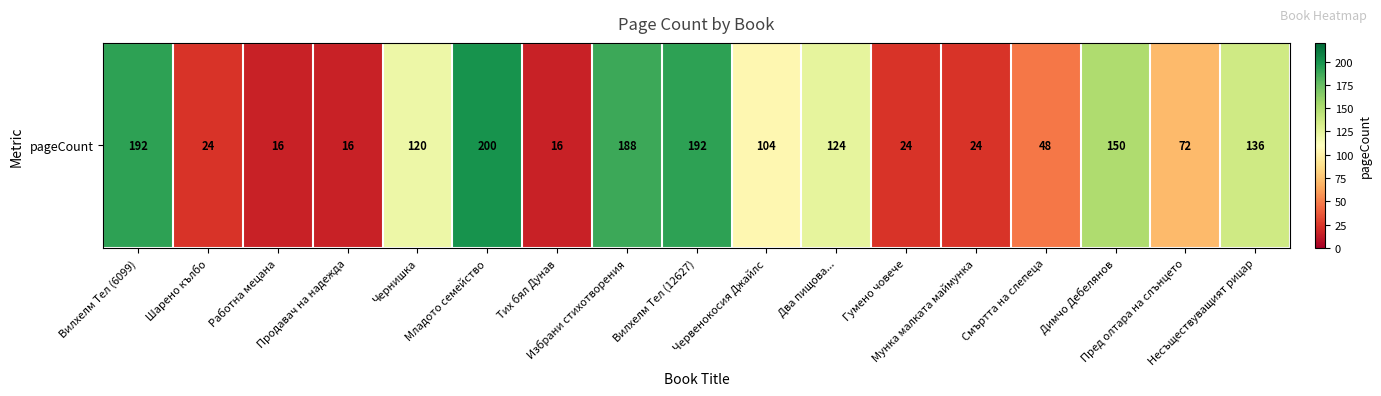

How many data points are less than 104?

8